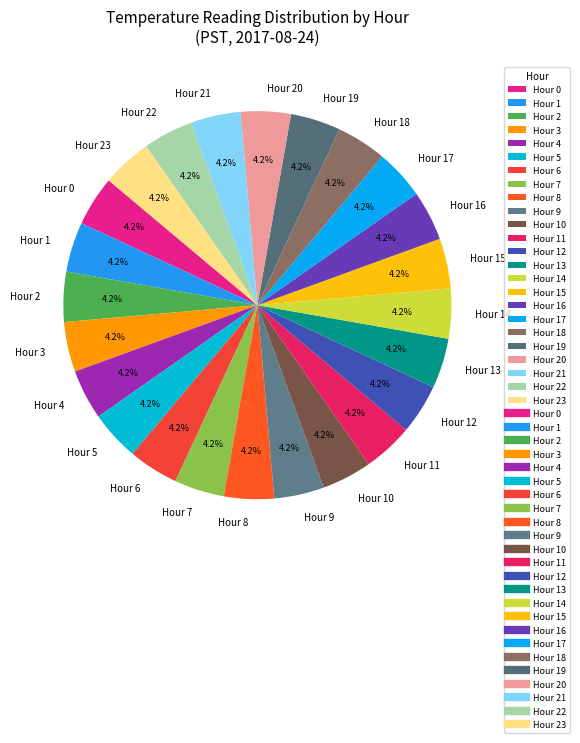

Combined, what portion of the pie is Hour 2 and Hour 20?

8.3%